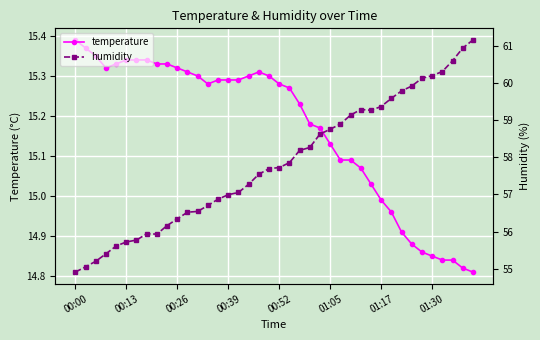

True or false: temperature has a value of 5.1 at 00:00.

False